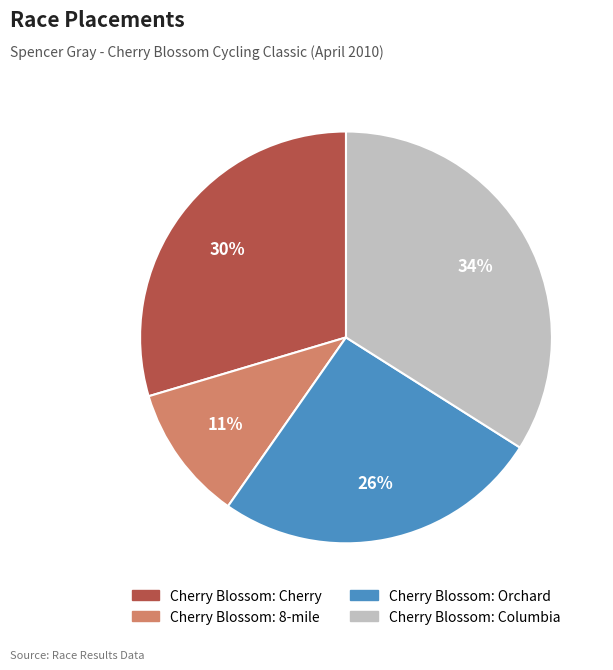

What is the smallest slice in the pie chart?

Cherry Blossom: 8-mile